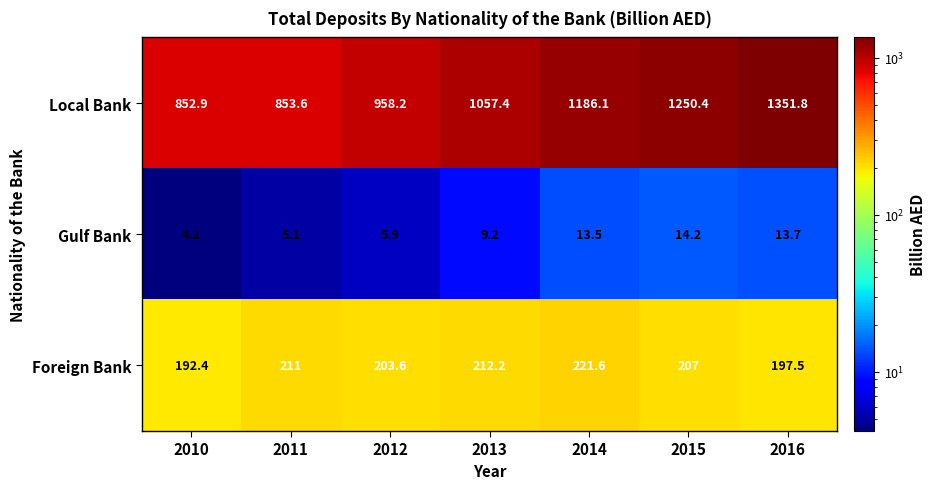

The Gulf Bank series shows 22.8 at 2015. True or false?

False